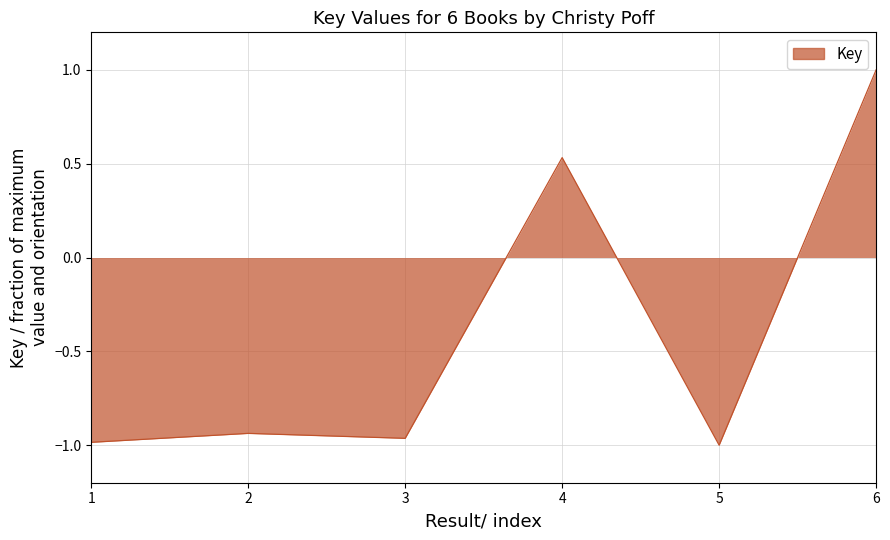

What is the smallest value displayed?

-1.0